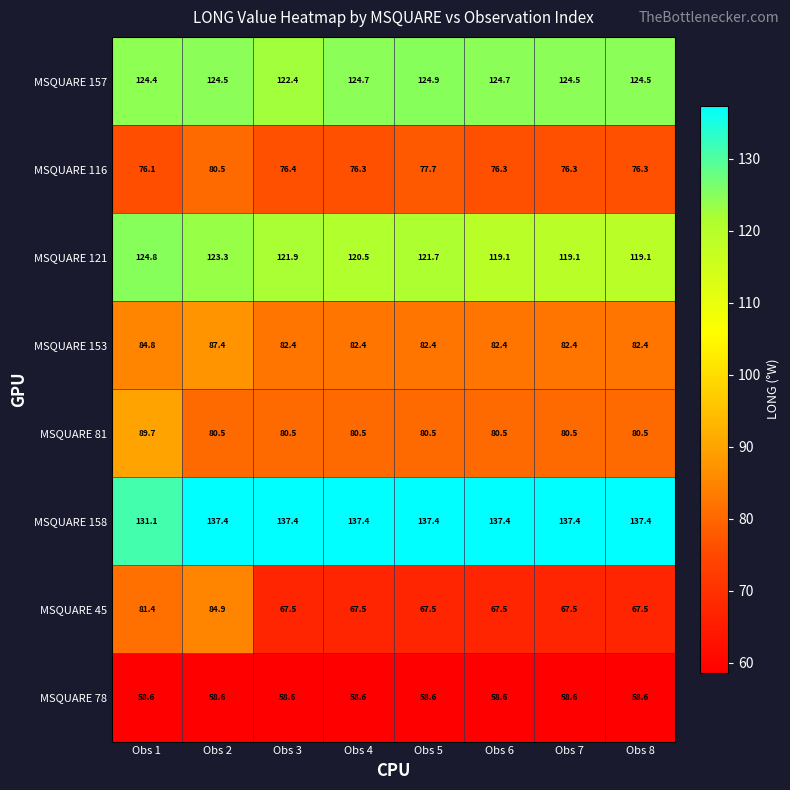

What is the lowest value of the MSQUARE 81 series?

80.5